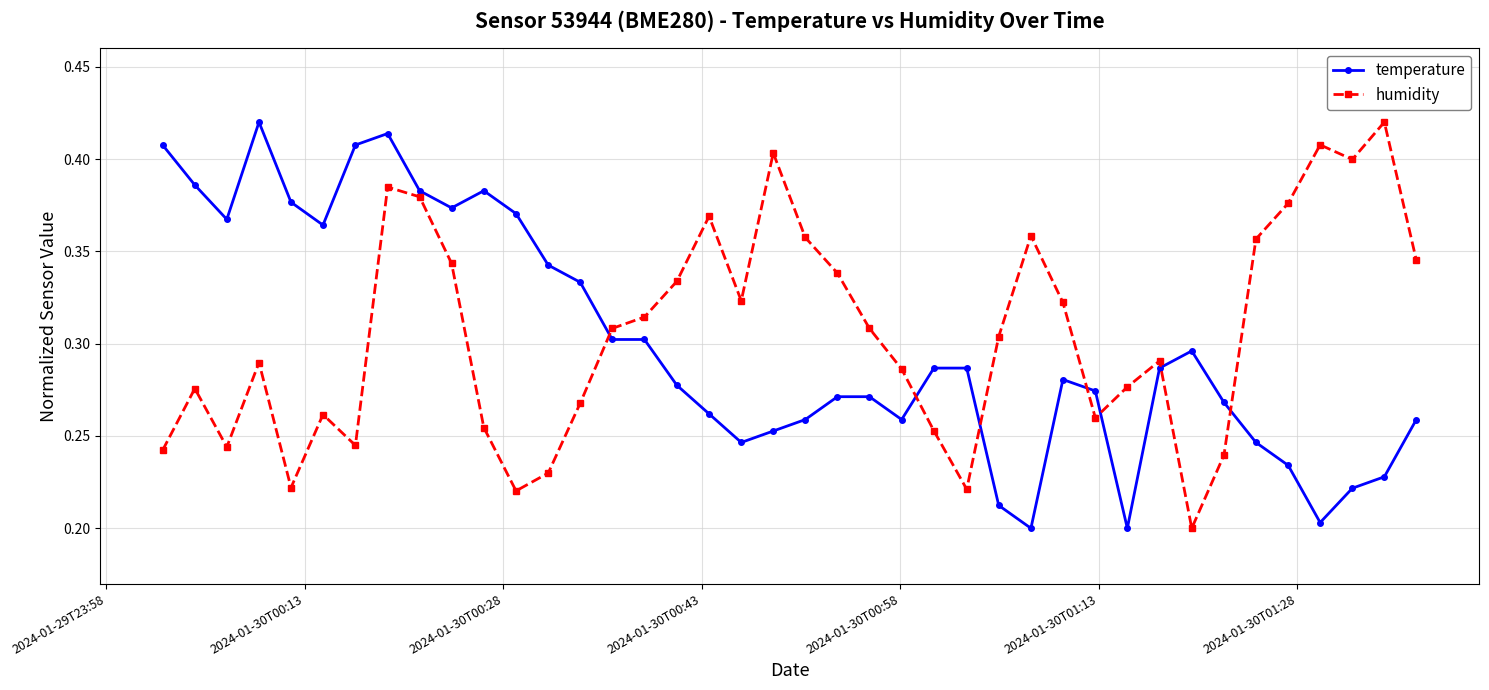

In humidity, how many points are lower than both neighbors (excluding endpoints)?

9